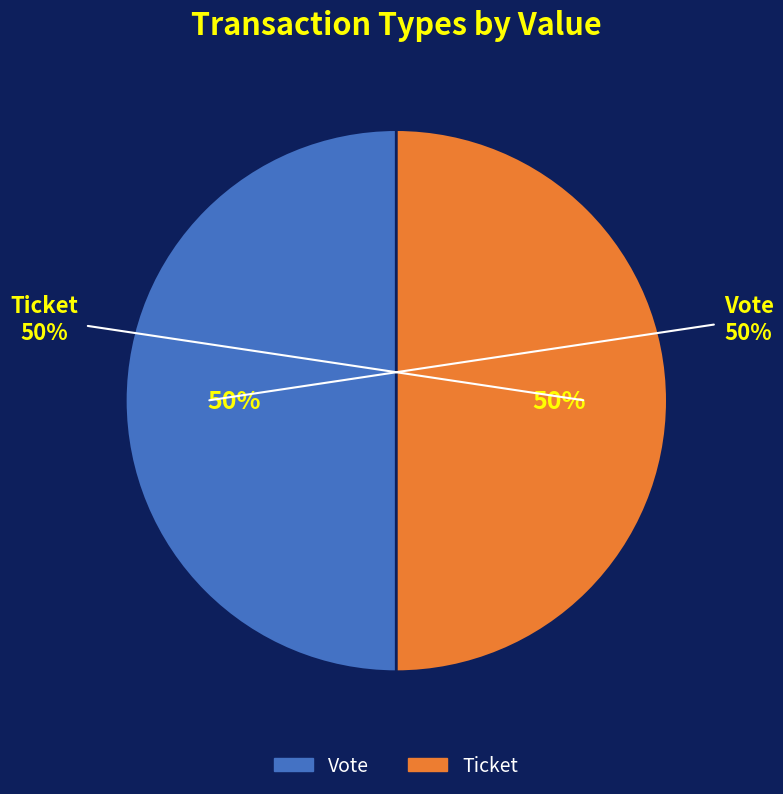

Is it true that Ticket (io_index=0) is 9% of the pie?

False